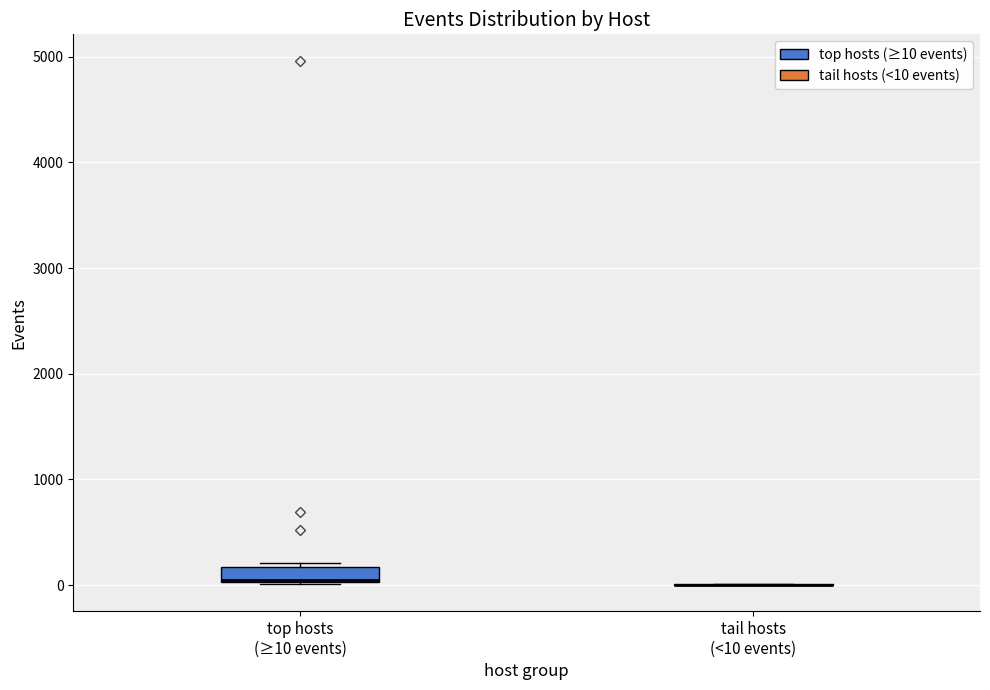

Where is the upper edge of the box for top hosts (≥10 events) on the y-axis? The values are not printed on the chart, so give them approximately, as read against the axis.

200